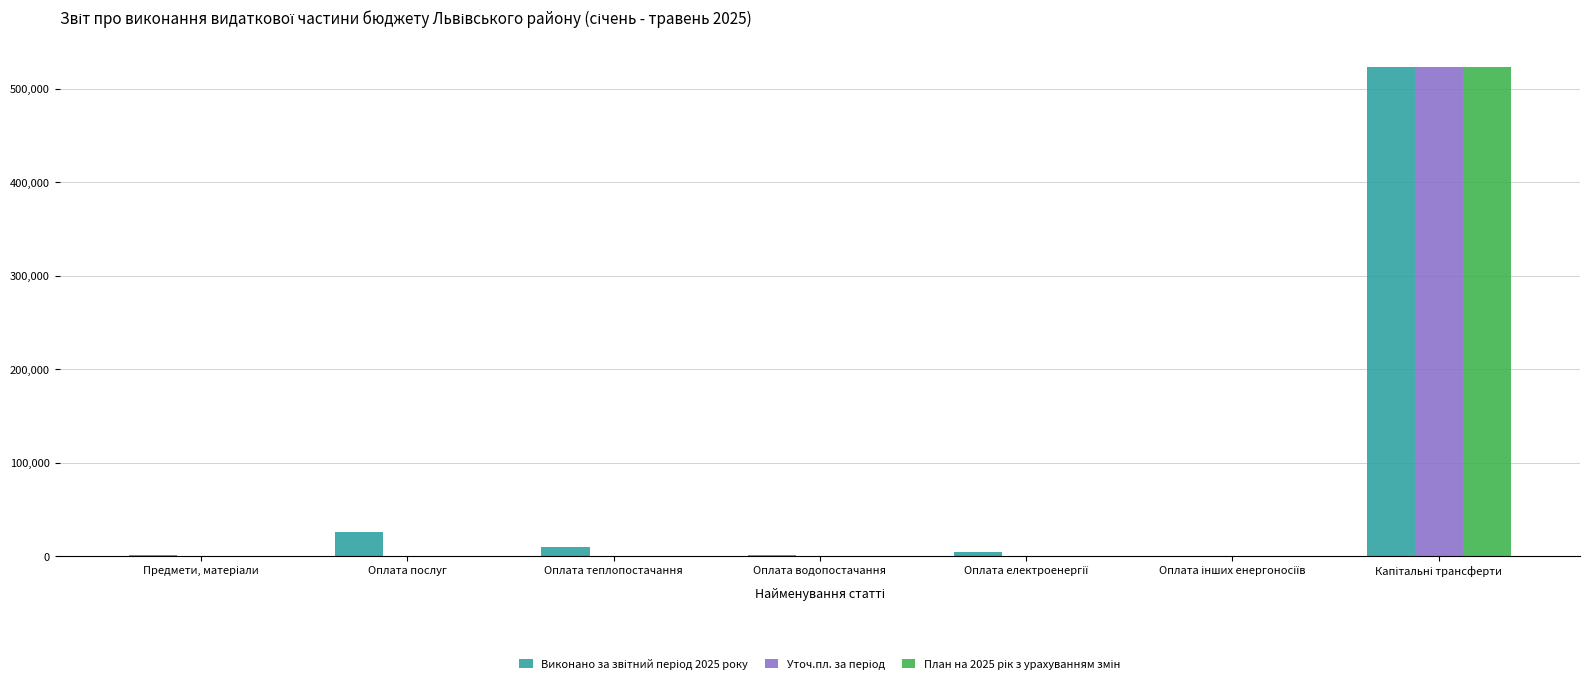

Count the number of data series in this chart.

3